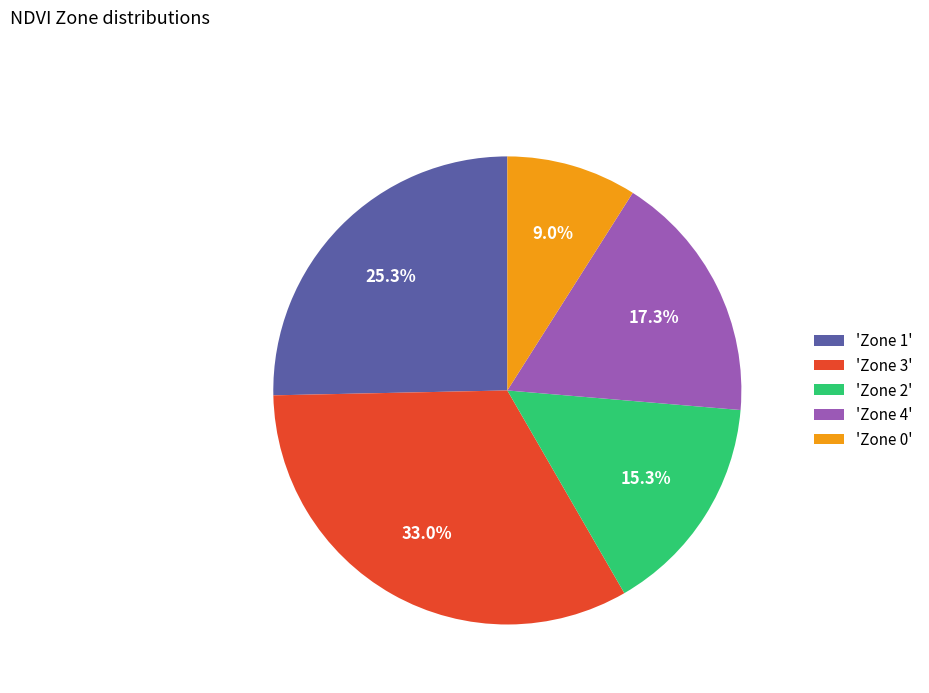

Is there any slice that represents more than half of the pie?

No